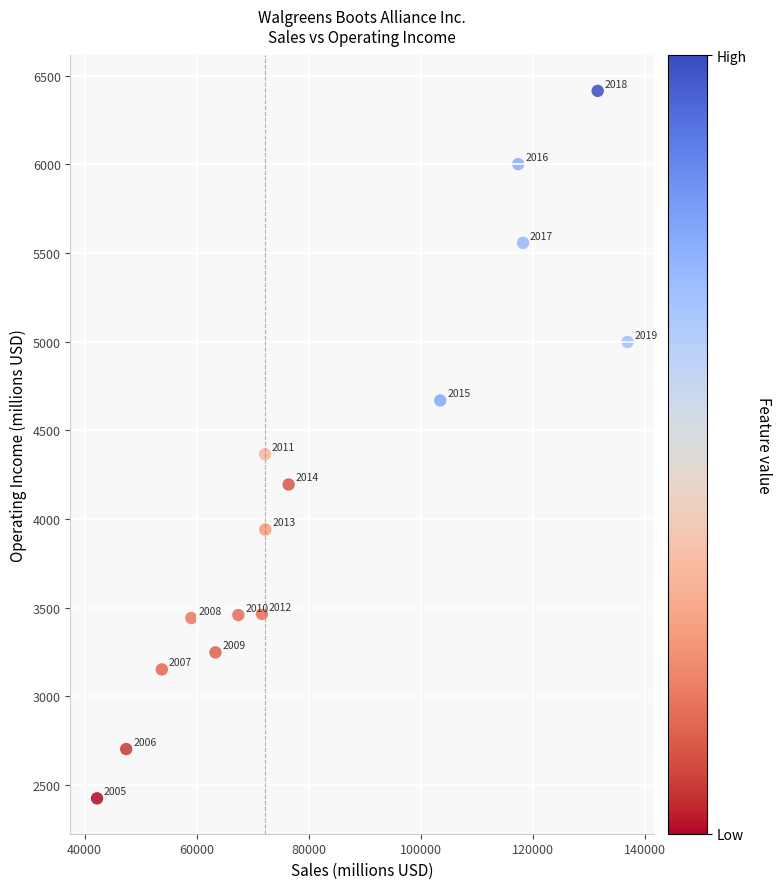

What is the range of X values (max minus min)?

94664